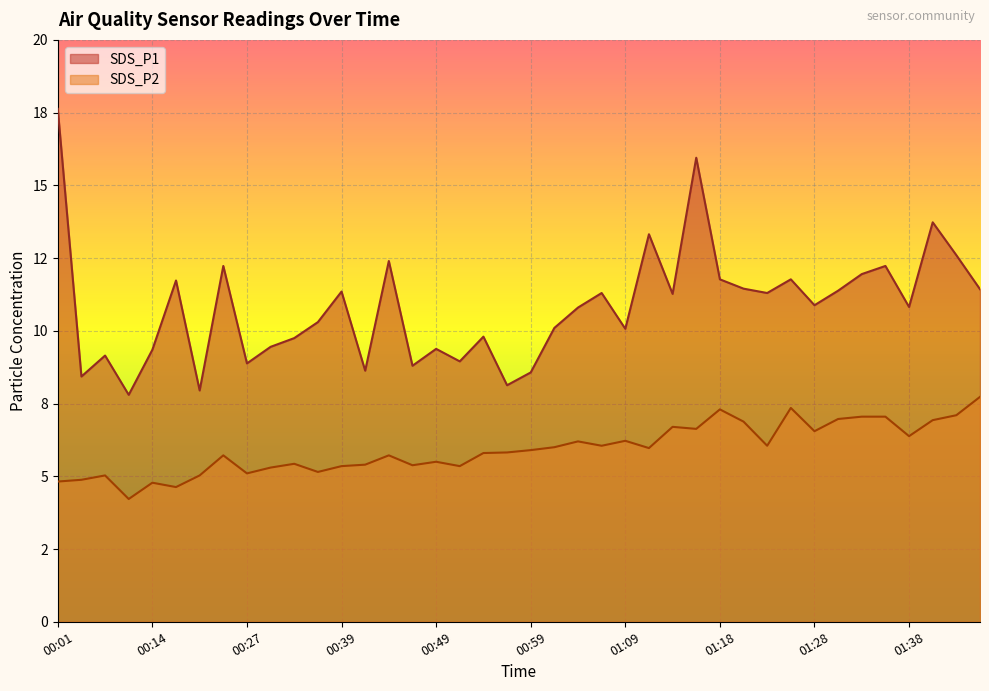

True or false: SDS_P1 has a value of 3.1 at 01:18.

False